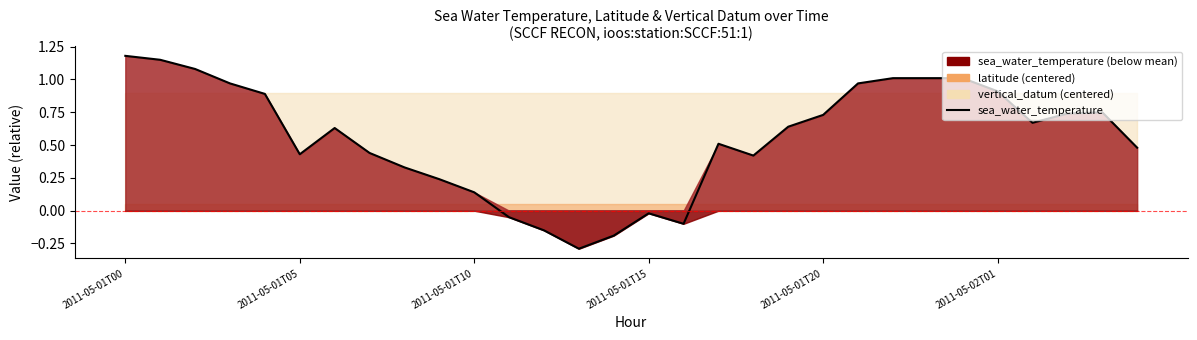

List the labels in order of value, smallest first.

13, 14, 12, 16, 11, 15, 10, 9, 8, 18, 2011-05-02T01, 7, 29, 17, 6, 19, 26, 20, 27, 28, 2011-05-01T20, 25, 2011-05-01T15, 21, 22, 23, 24, 2011-05-01T10, 2011-05-01T05, 2011-05-01T00